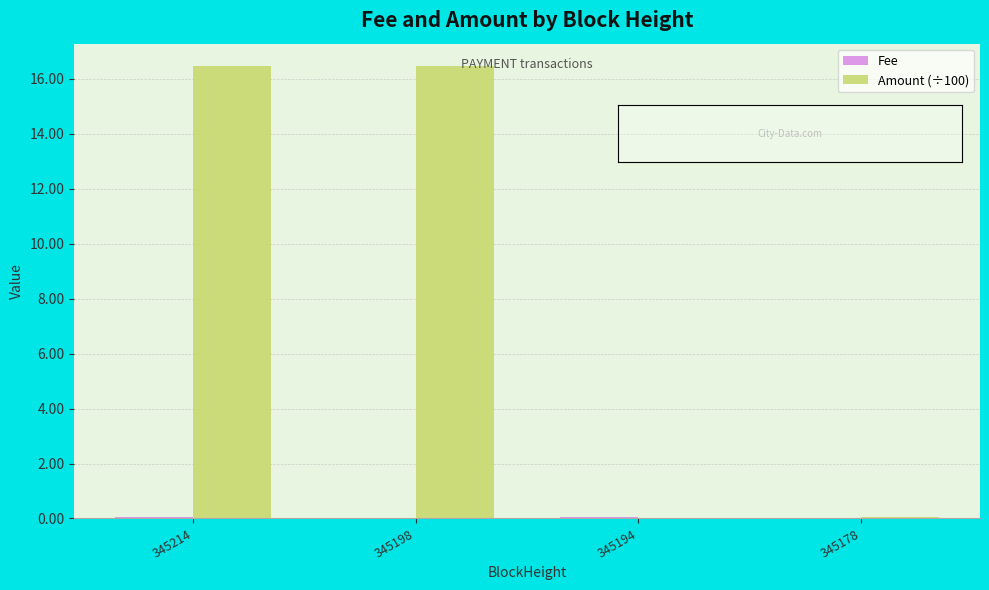

What is the highest value of the Amount (÷100) series?

16.5